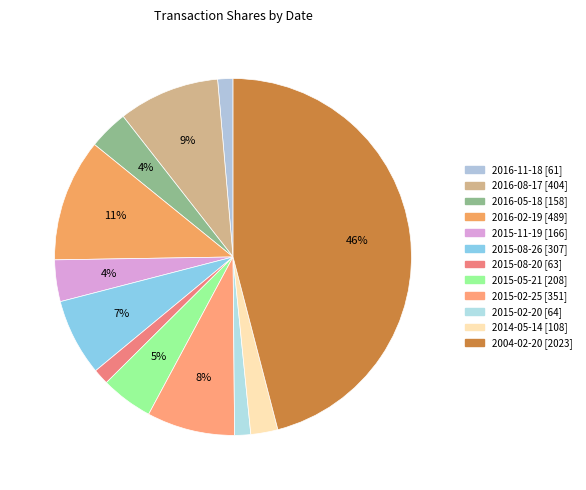

Rank the categories by value from highest to lowest.

2004-02-20, 2016-02-19, 2016-08-17, 2015-02-25, 2015-08-26, 2015-05-21, 2015-11-19, 2016-05-18, 2014-05-14, 2015-02-20, 2015-08-20, 2016-11-18